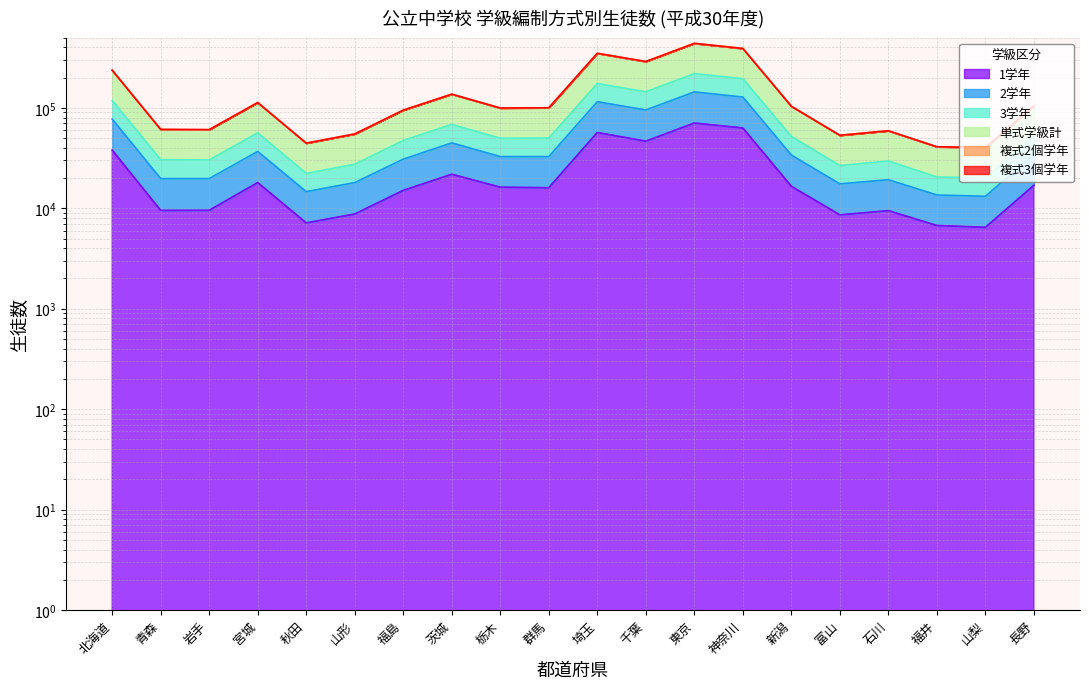

What is the average value of the 2学年 series?

71805